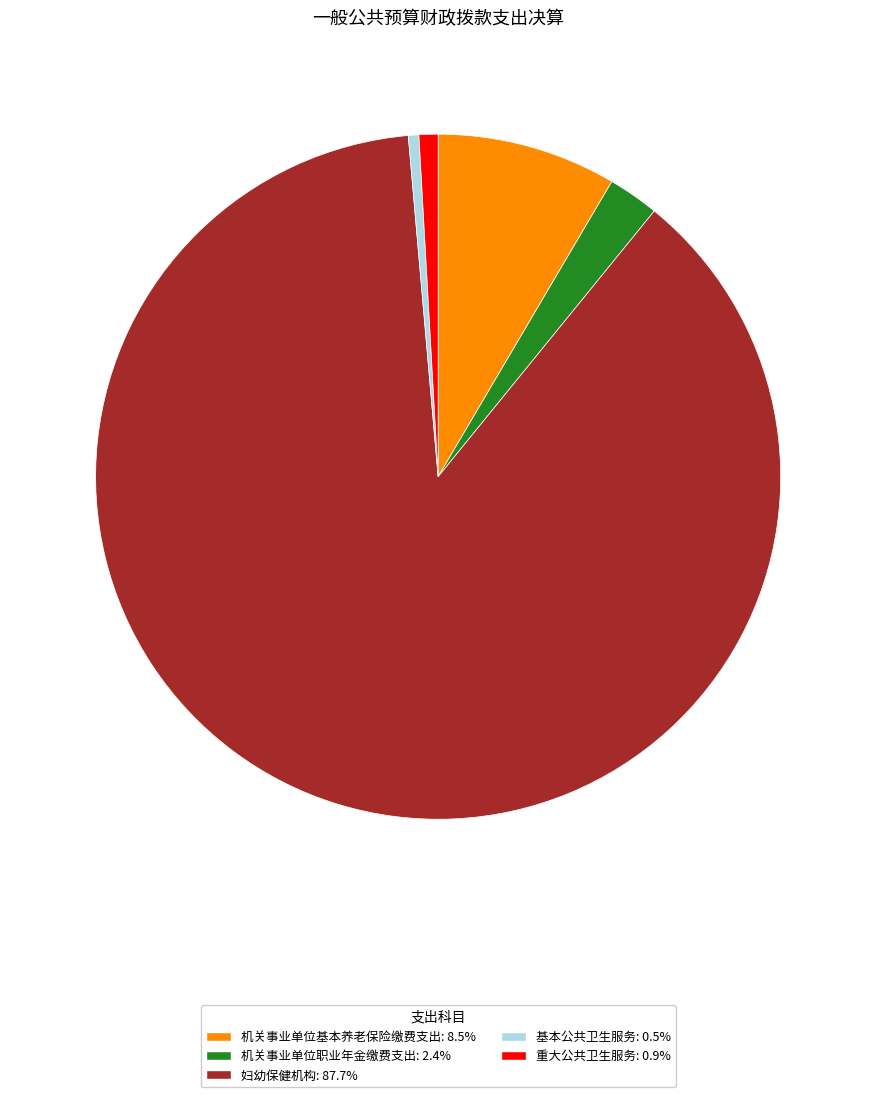

How many segments does this pie chart have?

5